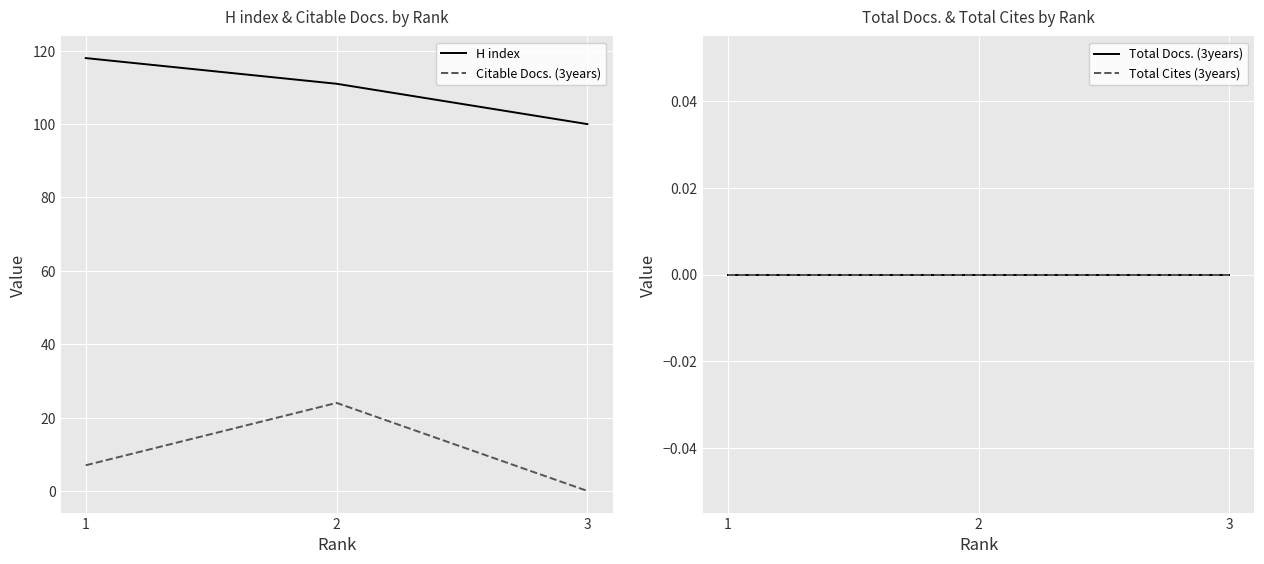

How many series are shown in this chart?

4